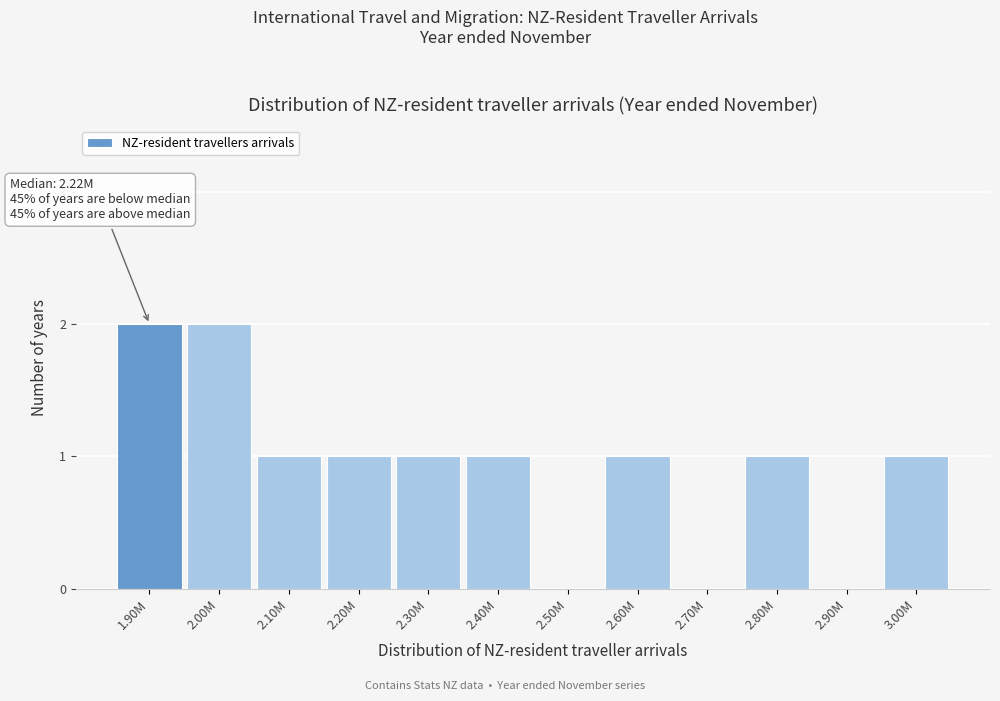

Reading left to right, extract all data points from this chart.

1.90M=2	2.00M=2	2.10M=1	2.20M=1	2.30M=1	2.40M=1	2.50M=0	2.60M=1	2.70M=0	2.80M=1	2.90M=0	3.00M=1